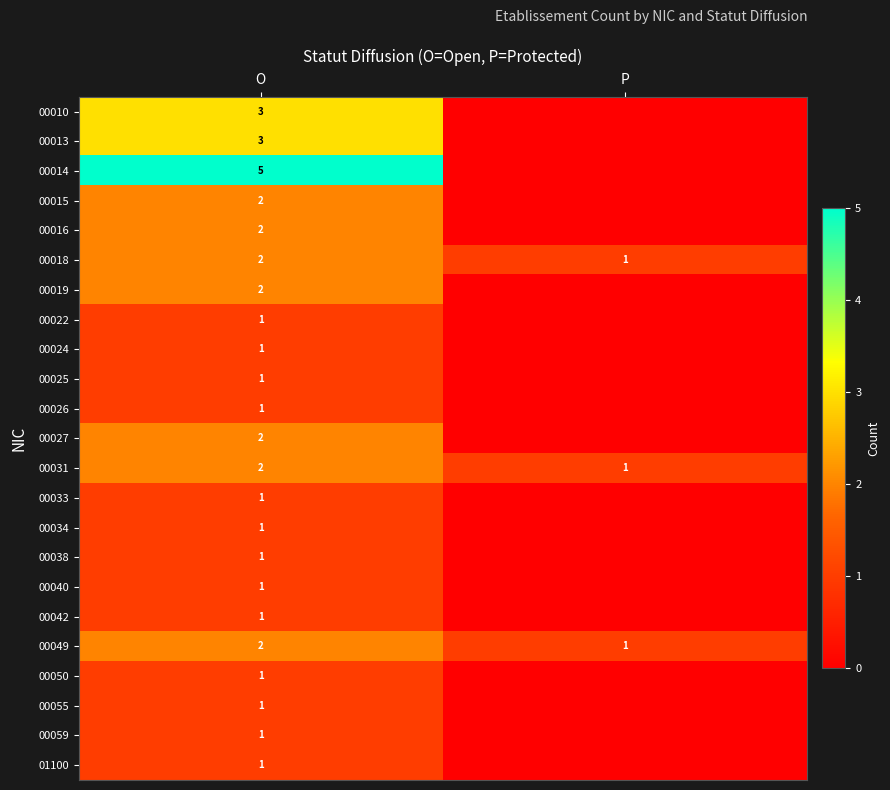

What is the sum of the 00018 values at P and O?

3